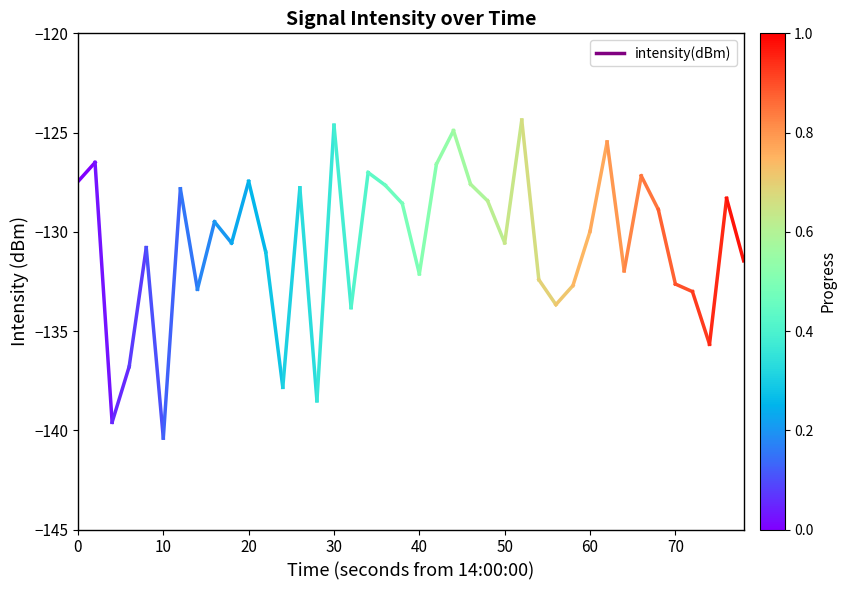

The chart shows a value of -127.5 at 0. True or false?

True